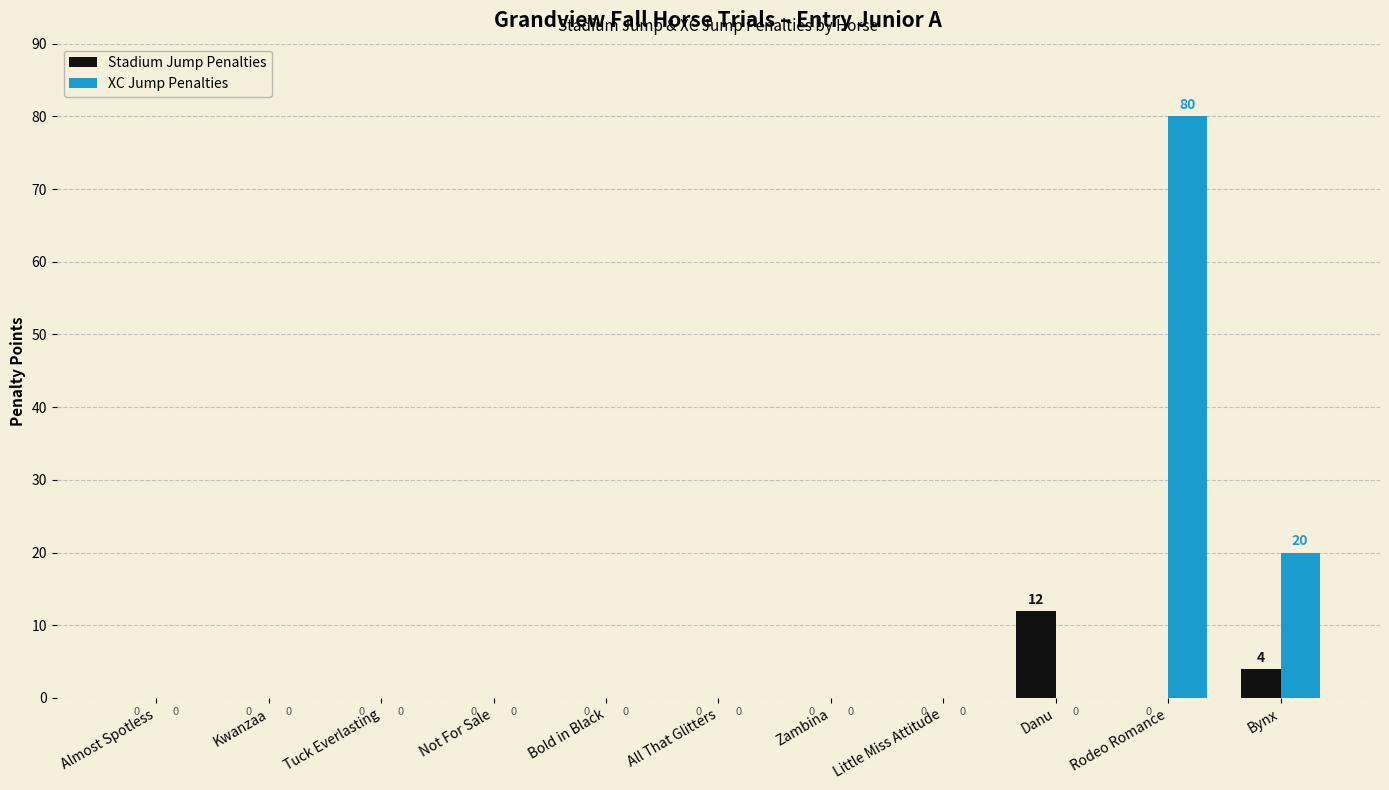

At which label is XC Jump Penalties closest to 40?

Bynx